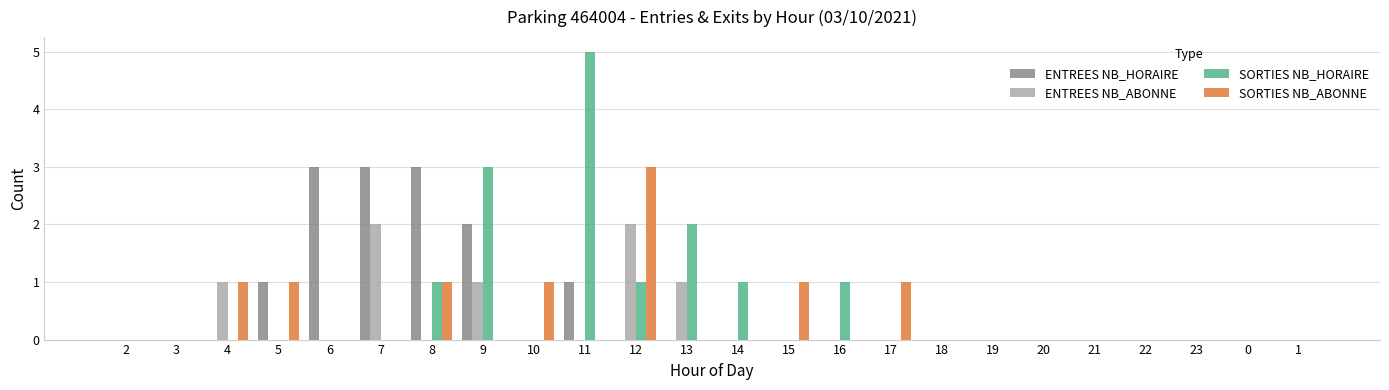

Are the bars horizontal?

No